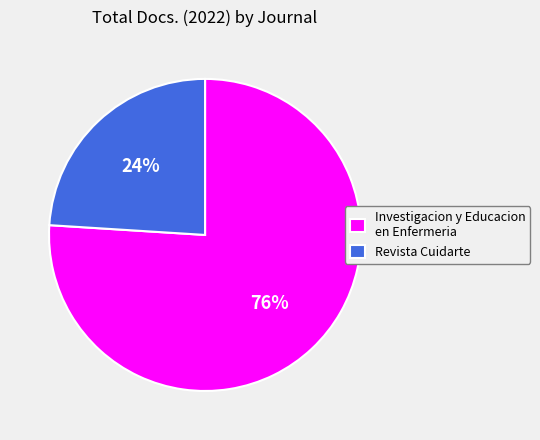

To the nearest percent, what percentage of the pie is Investigacion y Educacion en Enfermeria?

76%